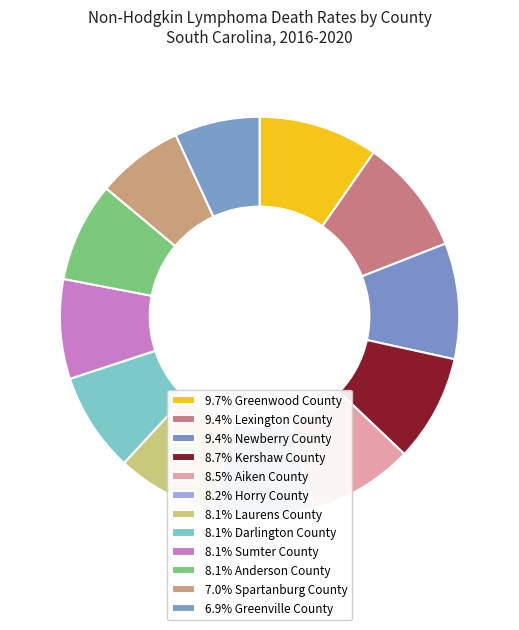

To the nearest percent, what is the difference between the largest and smallest slice percentages?

3%